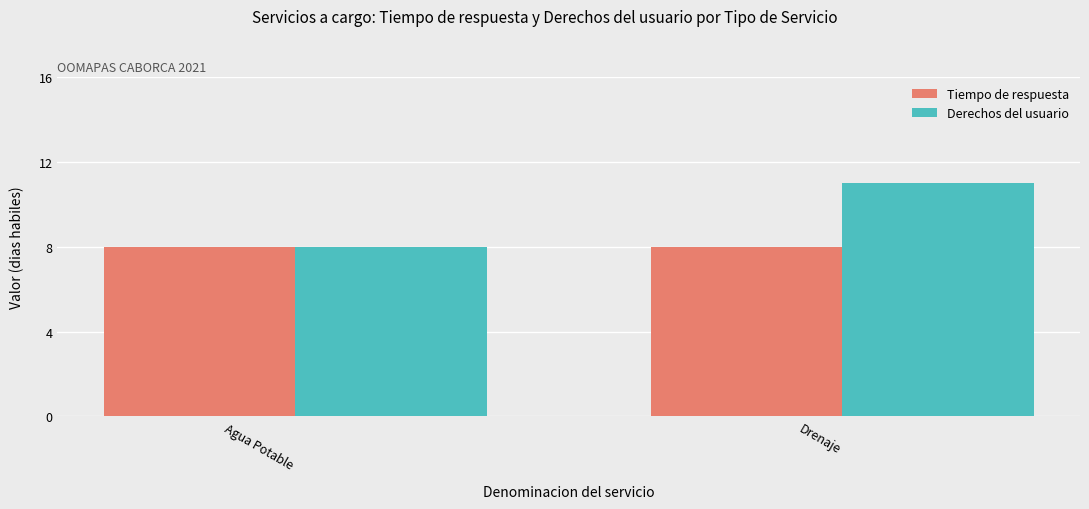

What is the average value of the Tiempo de respuesta series?

8